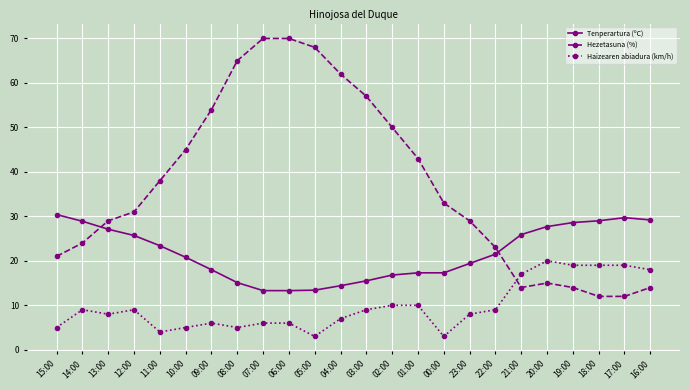

What is the value of the Haizearen abiadura (km/h) point at the 4th from the left?

9.0